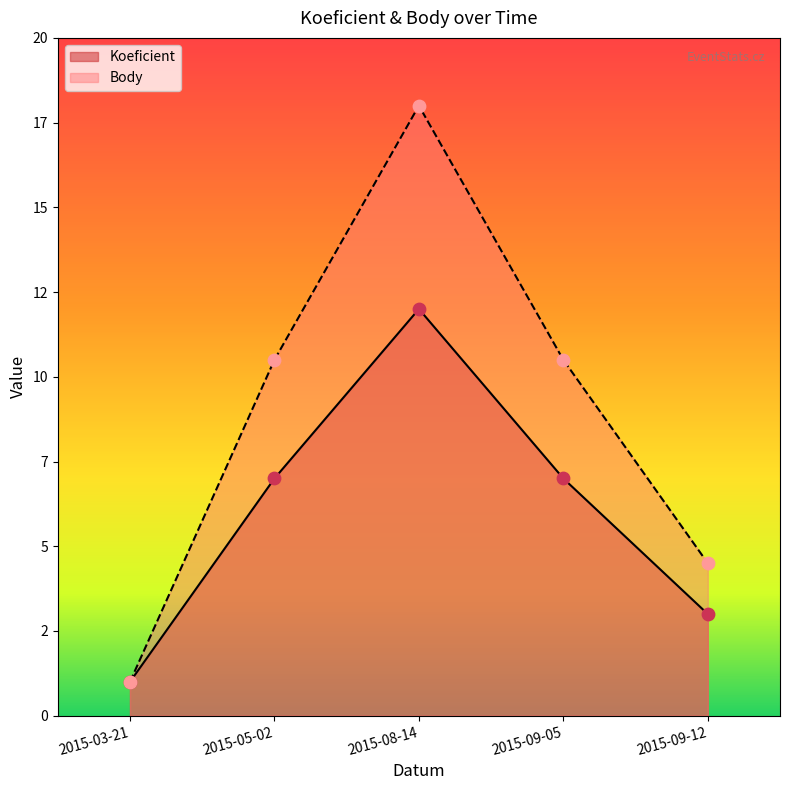

What is the total value across all series at 2015-09-05?

17.5